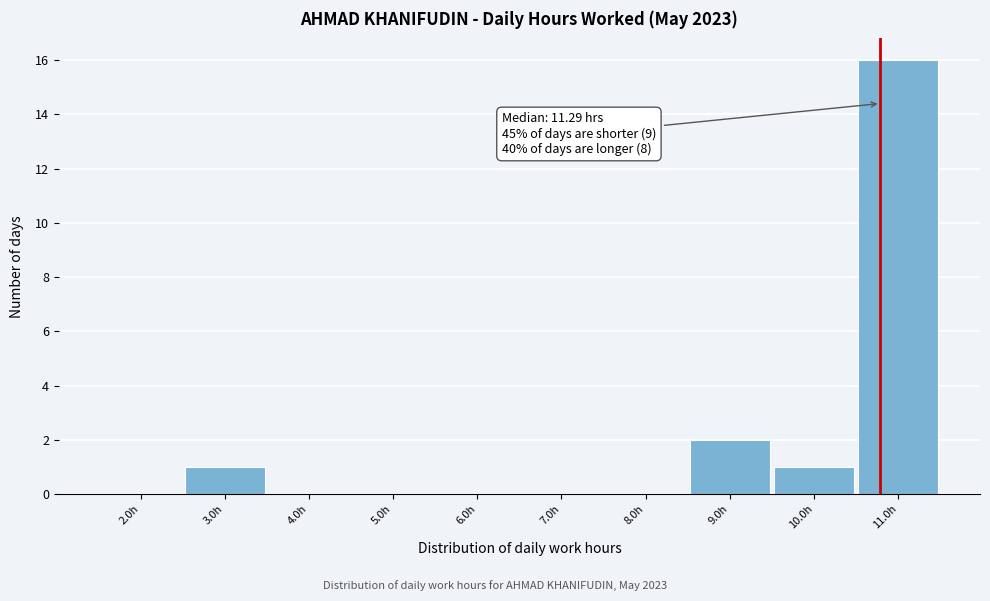

Reading right to left, transcribe all the data shown in this chart.

11.0h=16	10.0h=1	9.0h=2	8.0h=0	7.0h=0	6.0h=0	5.0h=0	4.0h=0	3.0h=1	2.0h=0